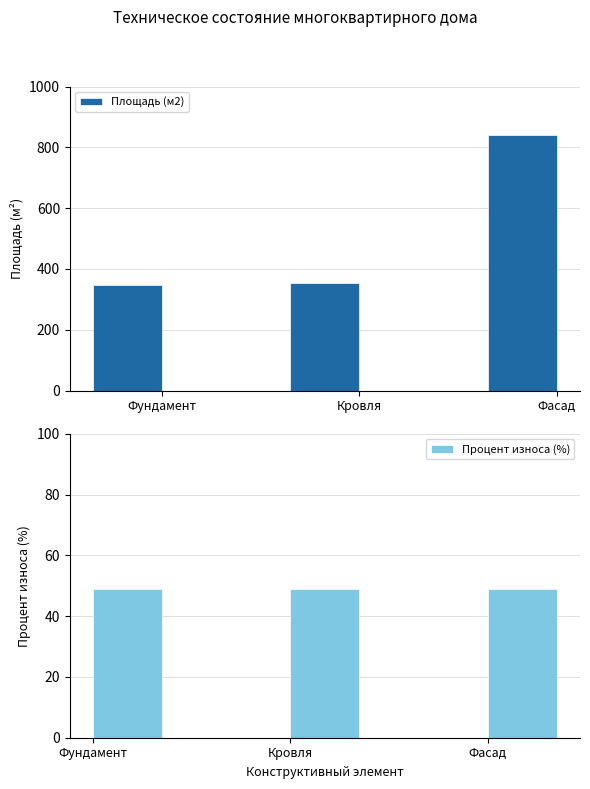

List the labels in order of Процент износа (%) value, smallest first.

Фундамент, Кровля, Фасад